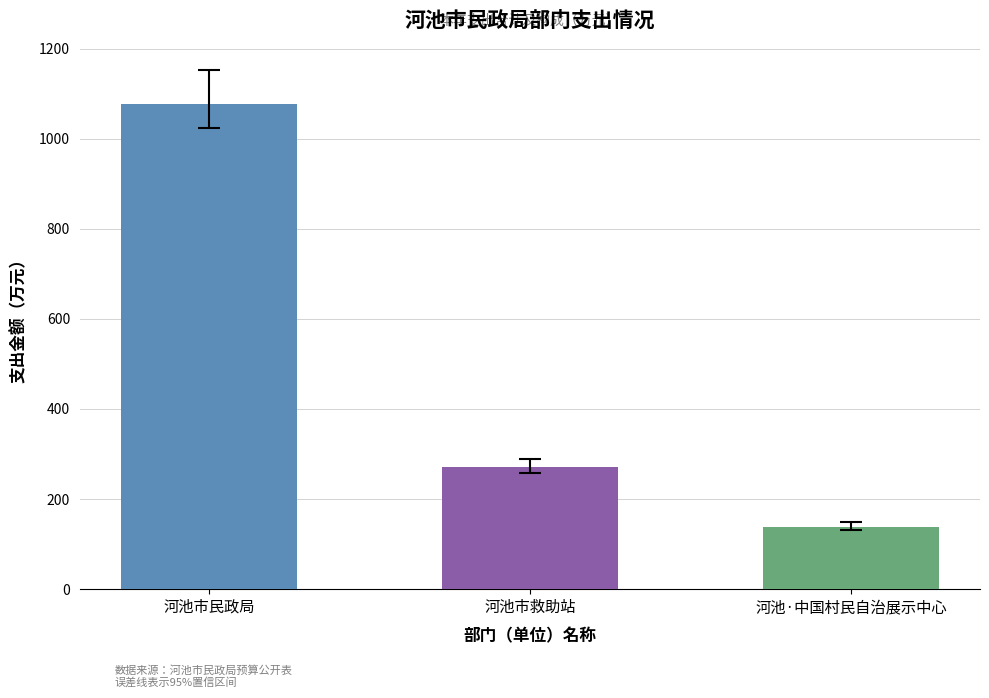

What is the change in value from 河池市救助站 to 河池·中国村民自治展示中心?

-131.6